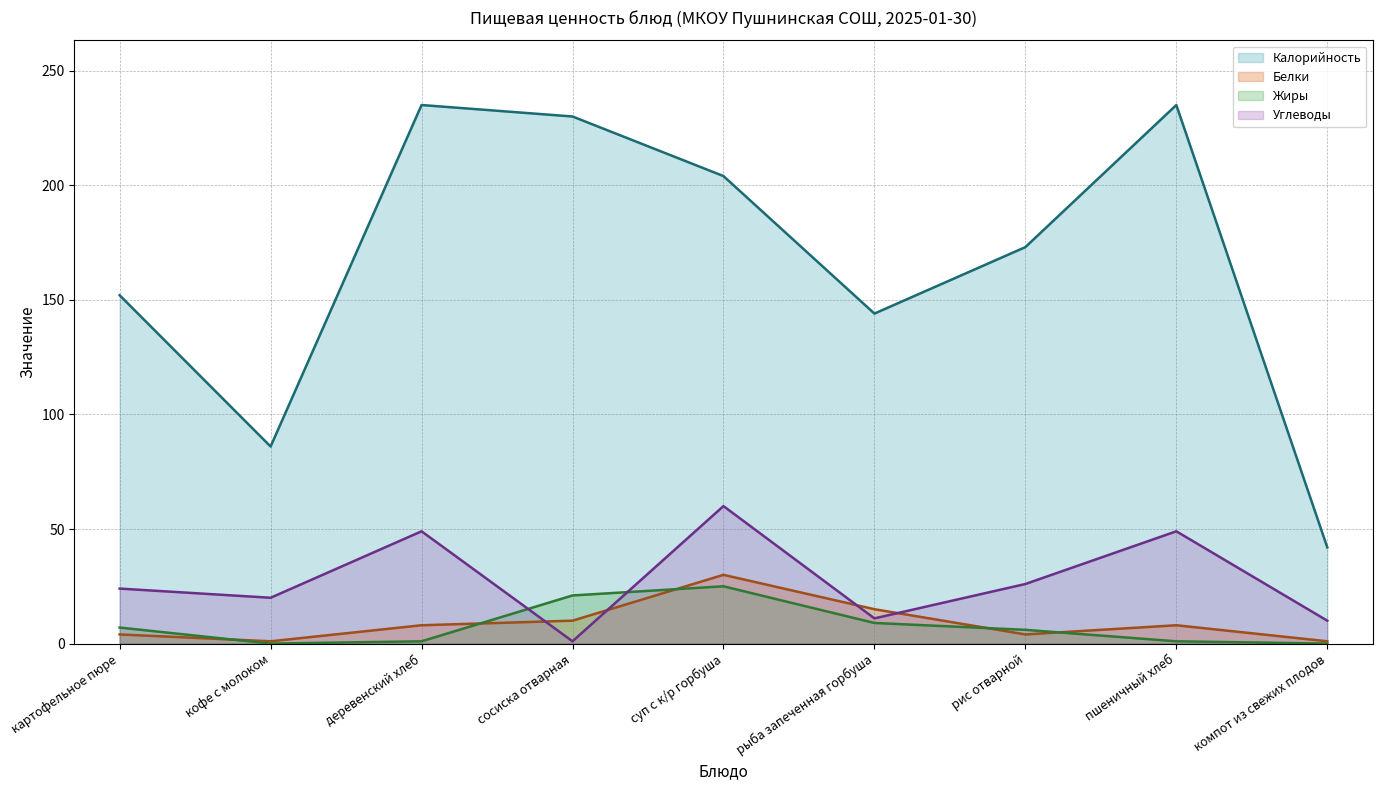

Which category has the lowest value across all series?

кофе с молоком